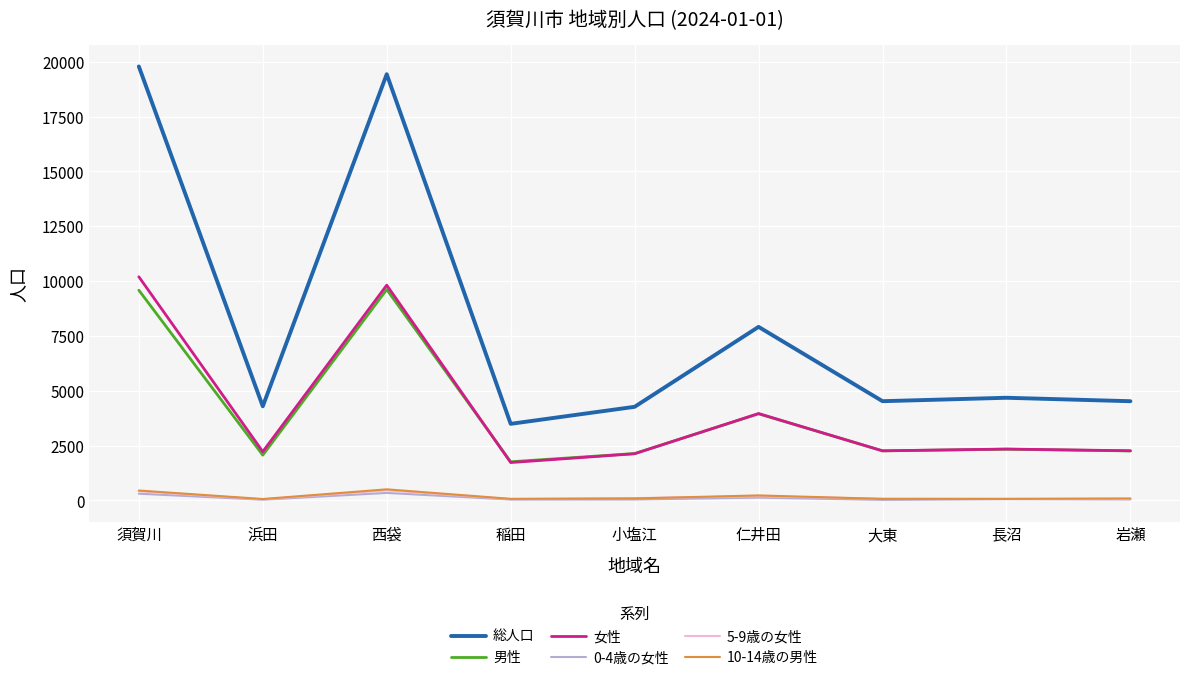

The value of 女性 at 大東 is 1579. True or false?

False